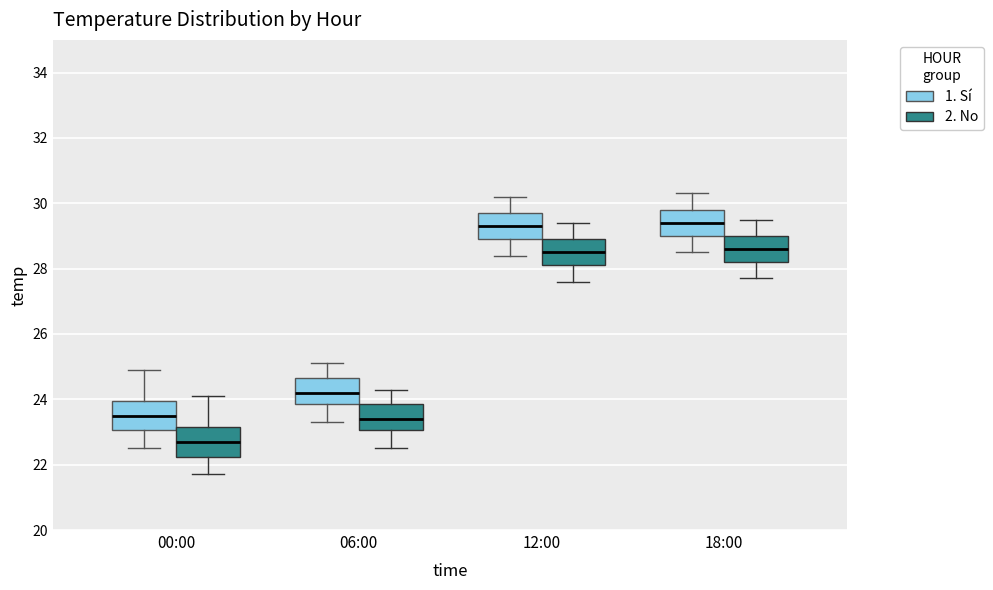

Reading left to right, read every box against the y-axis: the position of its median line, the range the box covers, and the ends of its whiskers. The values are not printed on the chart, so give them approximately, as read against the axis.

00:00 (1. Sí): median 23.6, box 23.0 to 24.0, whiskers 22.6 to 25.0
00:00 (2. No): median 22.8, box 22.2 to 23.2, whiskers 21.8 to 24.2
06:00 (1. Sí): median 24.2, box 23.8 to 24.6, whiskers 23.4 to 25.2
06:00 (2. No): median 23.4, box 23.0 to 23.8, whiskers 22.6 to 24.4
12:00 (1. Sí): median 29.4, box 29.0 to 29.8, whiskers 28.4 to 30.2
12:00 (2. No): median 28.6, box 28.2 to 29.0, whiskers 27.6 to 29.4
18:00 (1. Sí): median 29.4, box 29.0 to 29.8, whiskers 28.6 to 30.4
18:00 (2. No): median 28.6, box 28.2 to 29.0, whiskers 27.8 to 29.6